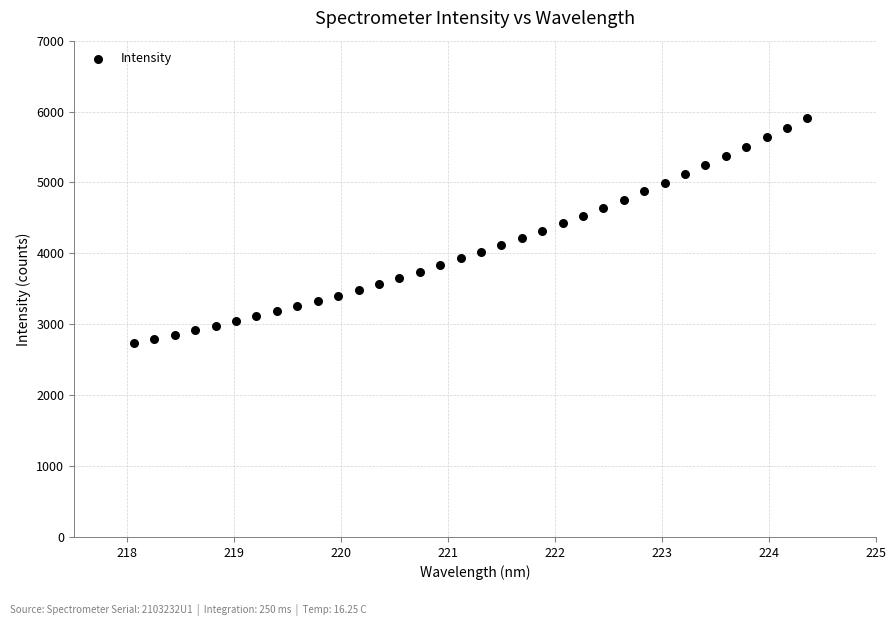

What is the range of Y values (max minus min)?

3181.0